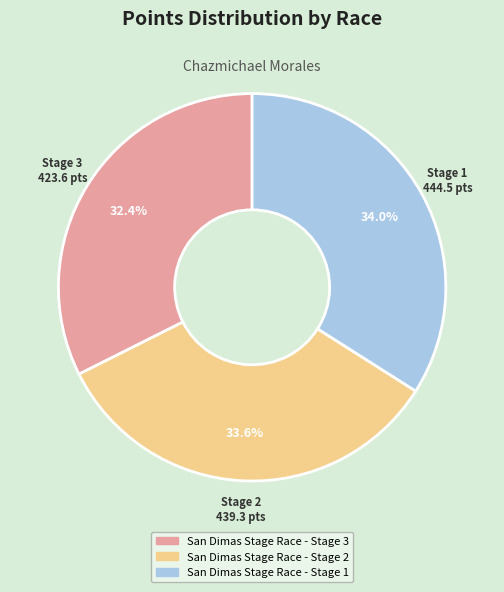

To the nearest percent, what portion does San Dimas Stage Race - Stage 1 represent?

34%